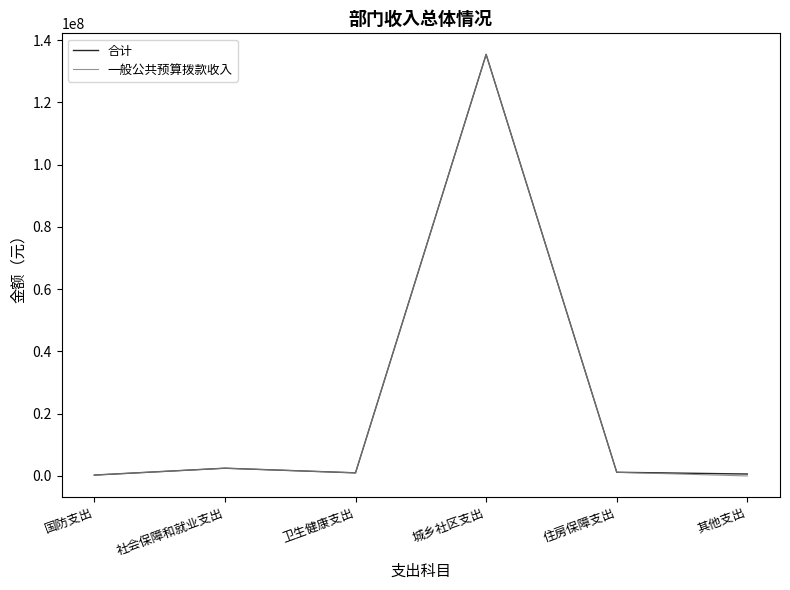

True or false: 合计 has a value of 282781.6 at 国防支出.

True